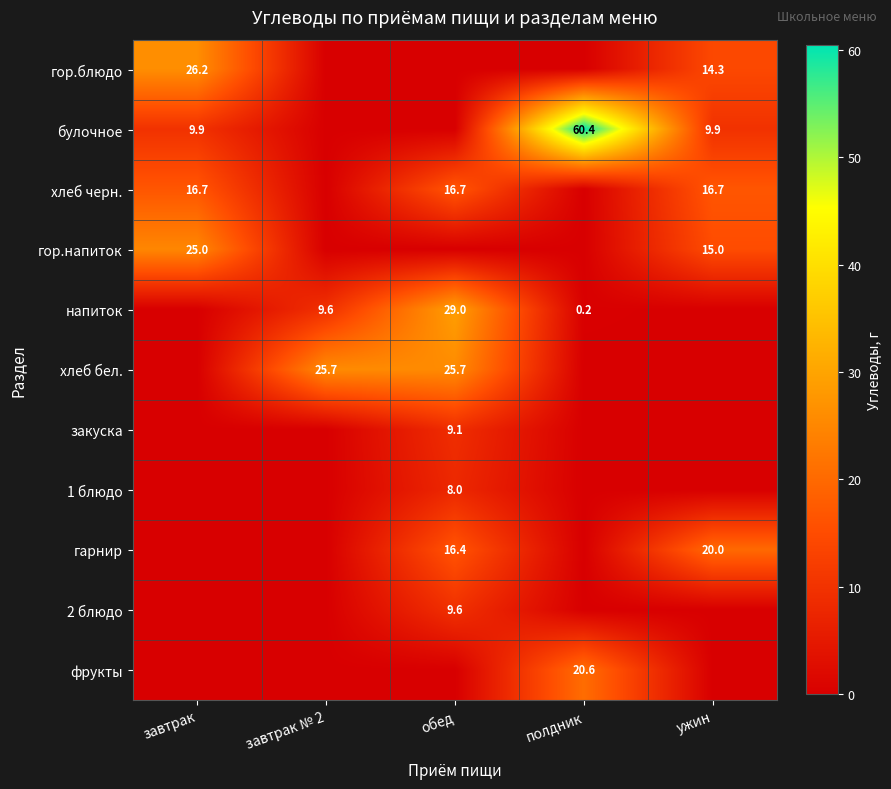

The булочное series shows 9.9 at ужин. True or false?

True